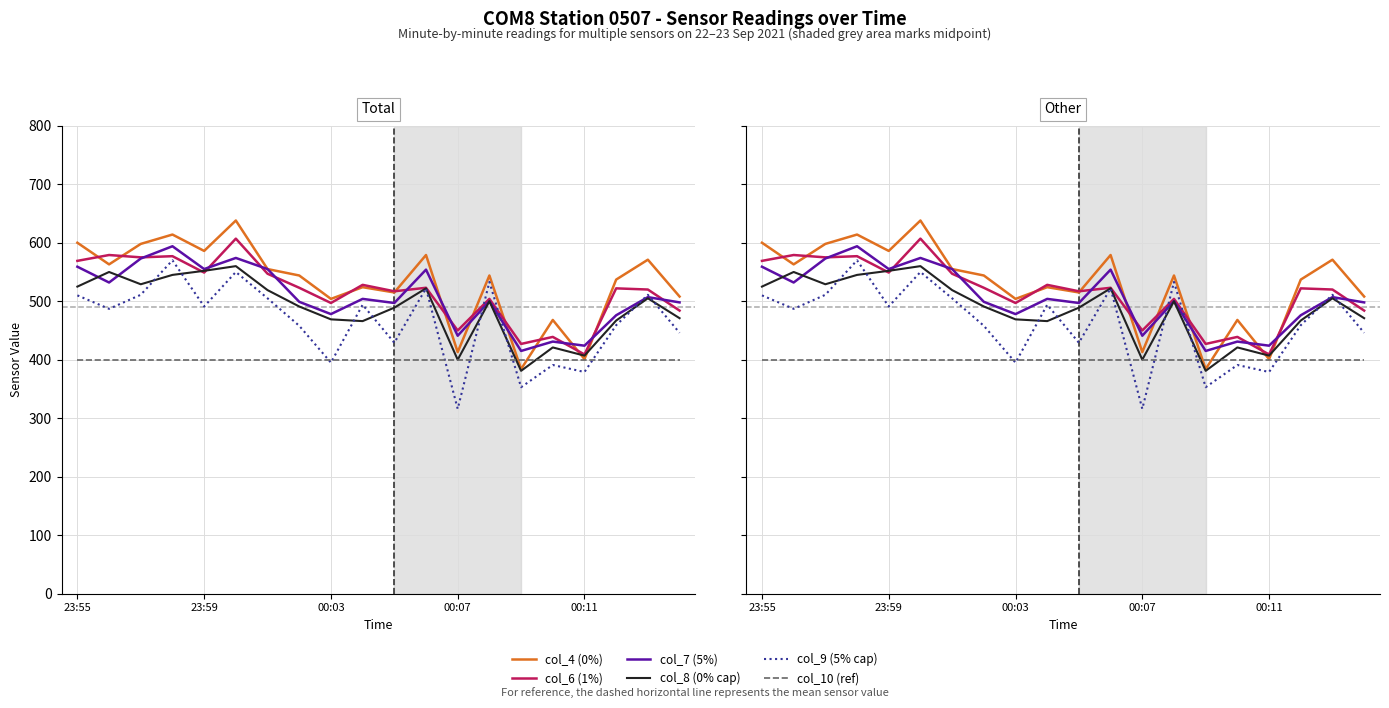

Reading right to left, what are all the values shown in this chart?

col_4 (0%): 508	571	537	401	468	384	544	413	579	515	524	504	544	555	638	586	614	598	563	600
col_6 (1%): 484	520	522	409	439	427	504	450	523	517	528	497	523	547	607	549	577	575	579	569
col_7 (5%): 498	507	476	424	431	415	500	441	554	497	504	478	499	555	574	555	594	573	532	559
col_8 (0% cap): 471	505	467	407	421	381	500	400	522	489	466	469	491	519	560	552	545	529	550	525
col_9 (5% cap): 446	511	459	379	391	353	533	316	522	429	494	395	458	505	550	491	570	511	487	510
col_10 (ref): 400	400	400	400	400	400	400	400	400	400	400	400	400	400	400	400	400	400	400	400